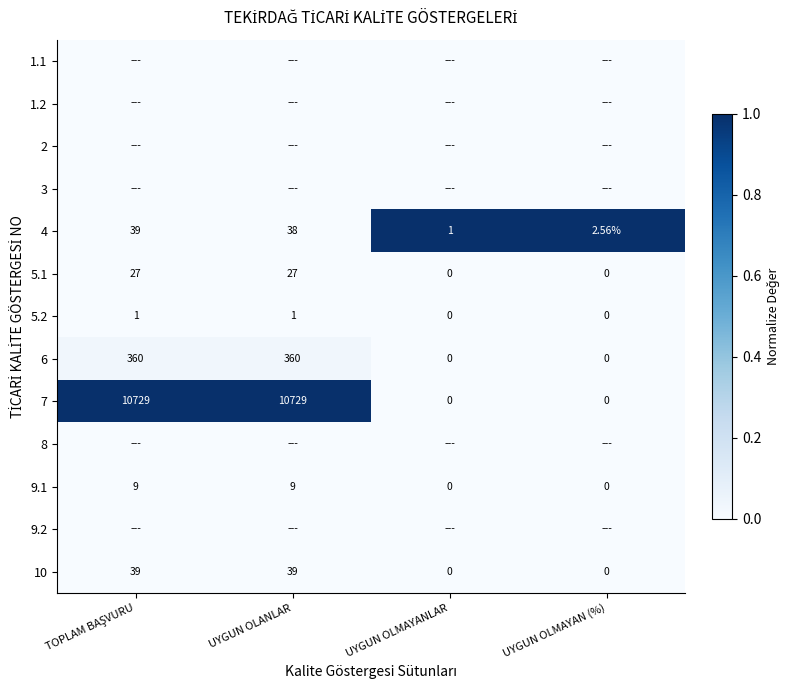

How many values in the 6 series are below 360?

2